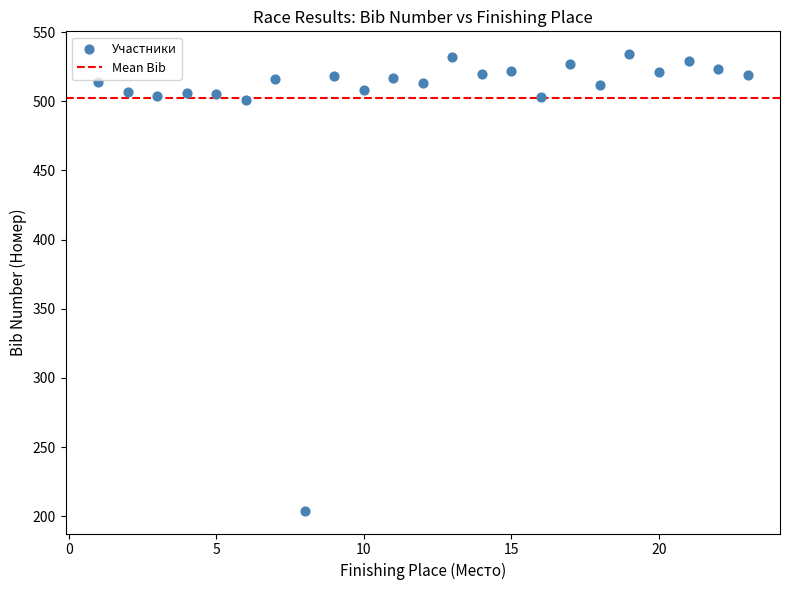

What is the range of Y values (max minus min)?

330